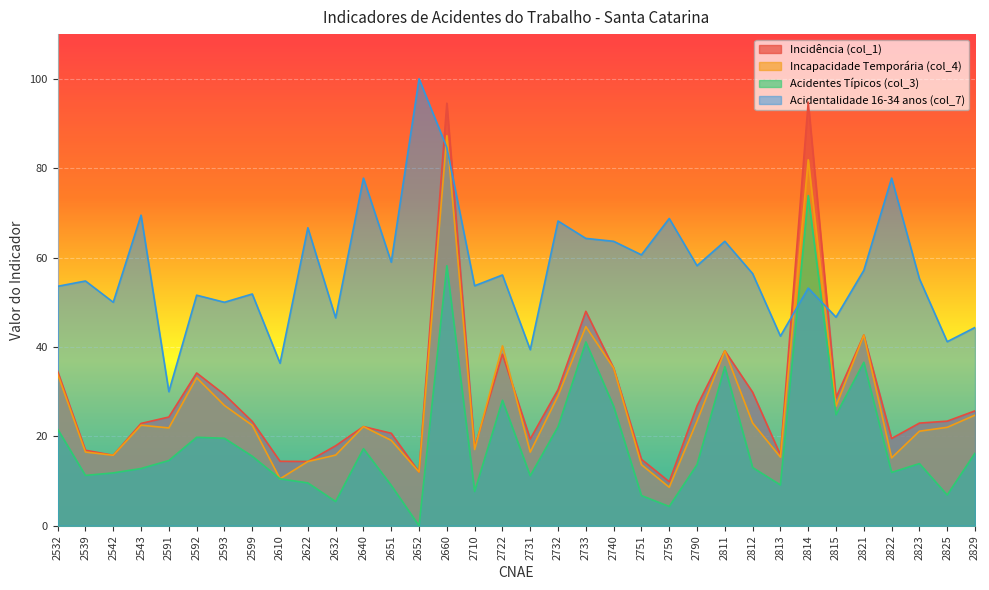

What is the value of the Acidentes Típicos (col_3) point at the 29th from the left?

24.8